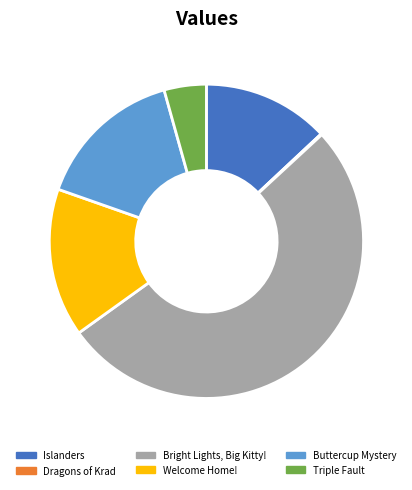

Is the sum of Triple Fault and Welcome Home! greater than half?

No